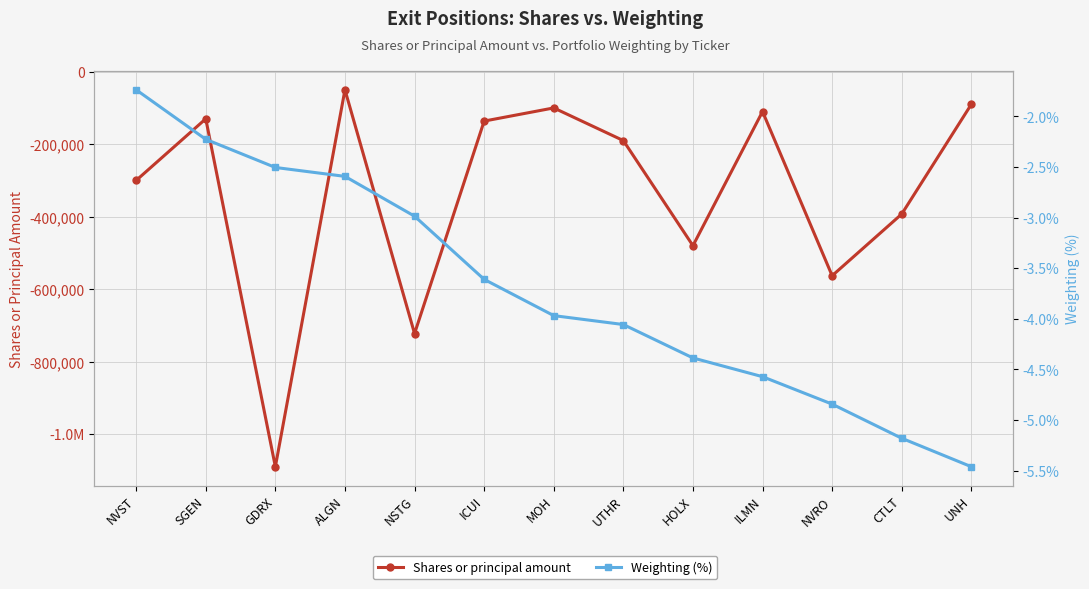

Is this an area chart (filled region under the line)?

No